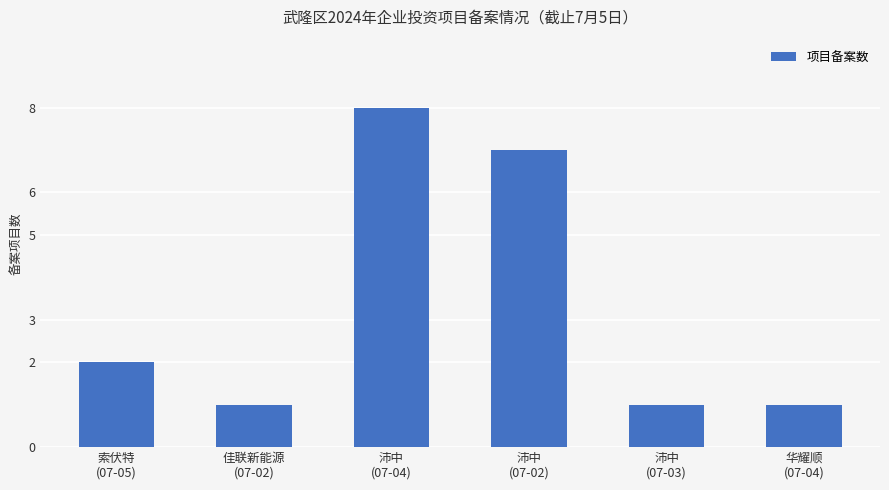

What is the ratio of the value at 华耀顺
(07-04) to the value at 佳联新能源
(07-02)?

1.0